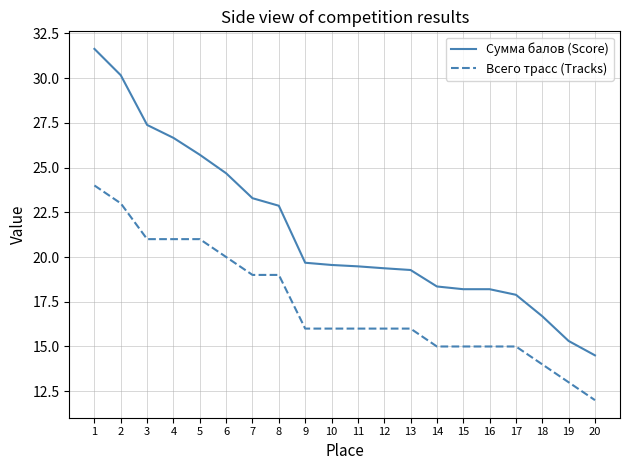

Is this an area chart (filled region under the line)?

No